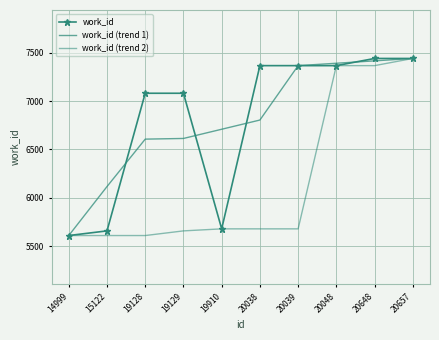

Which category has the lowest value in the work_id series?

14999